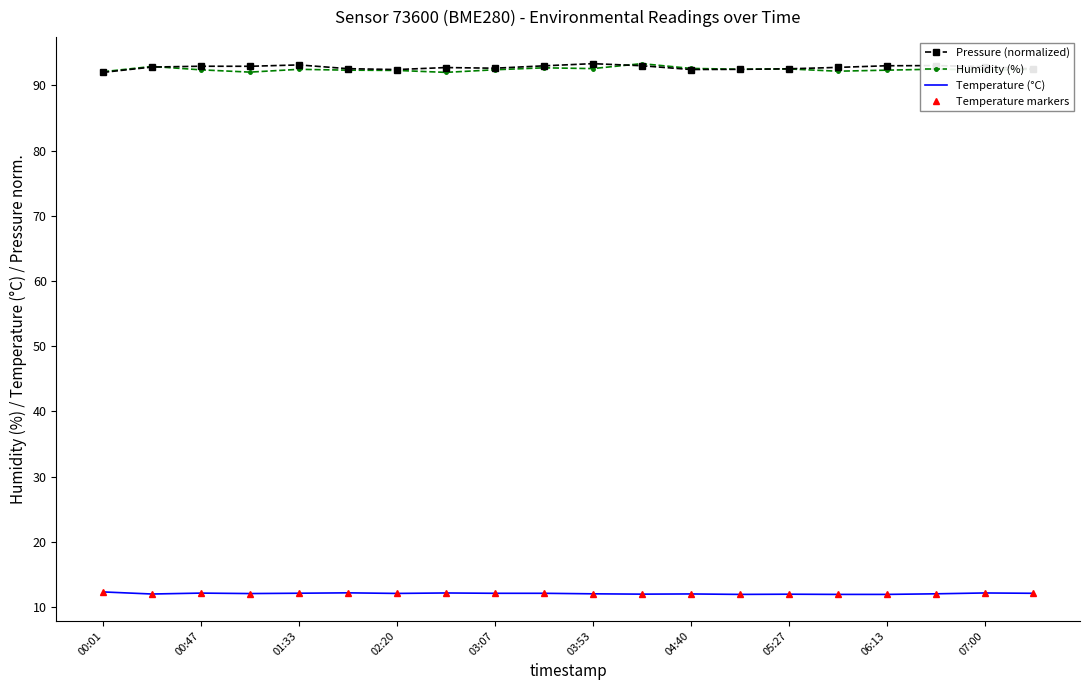

True or false: Temperature markers and Pressure (normalized) intersect in this chart.

False